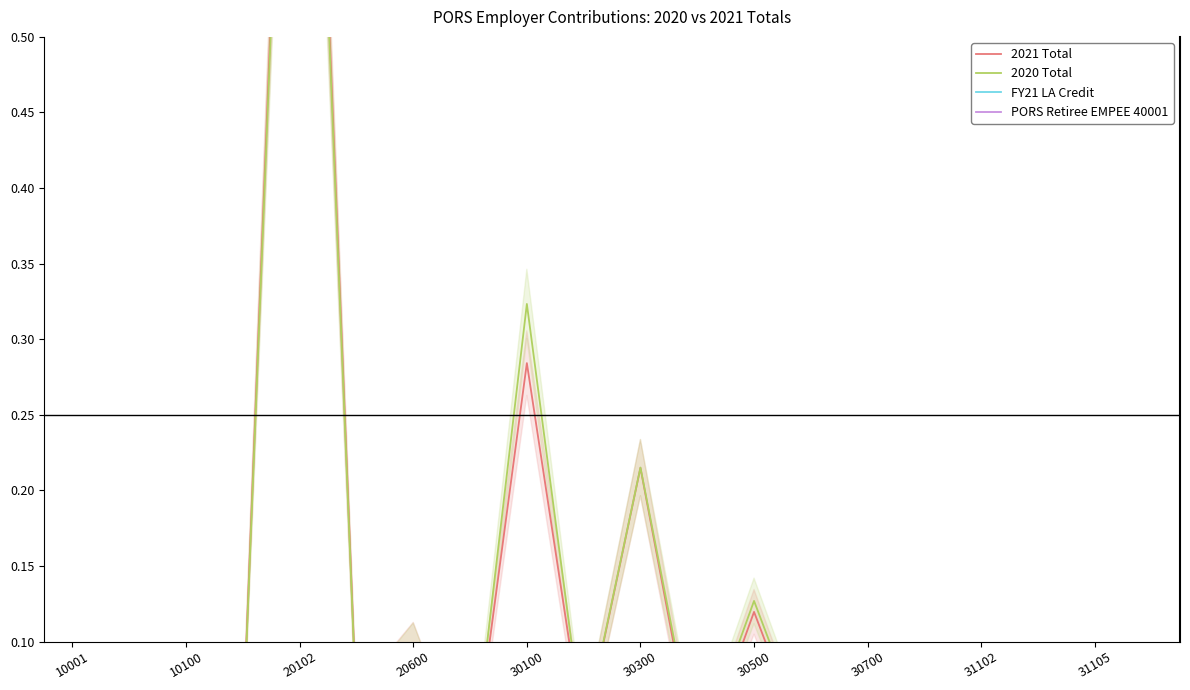

Does the chart display data point markers on the line(s)?

No